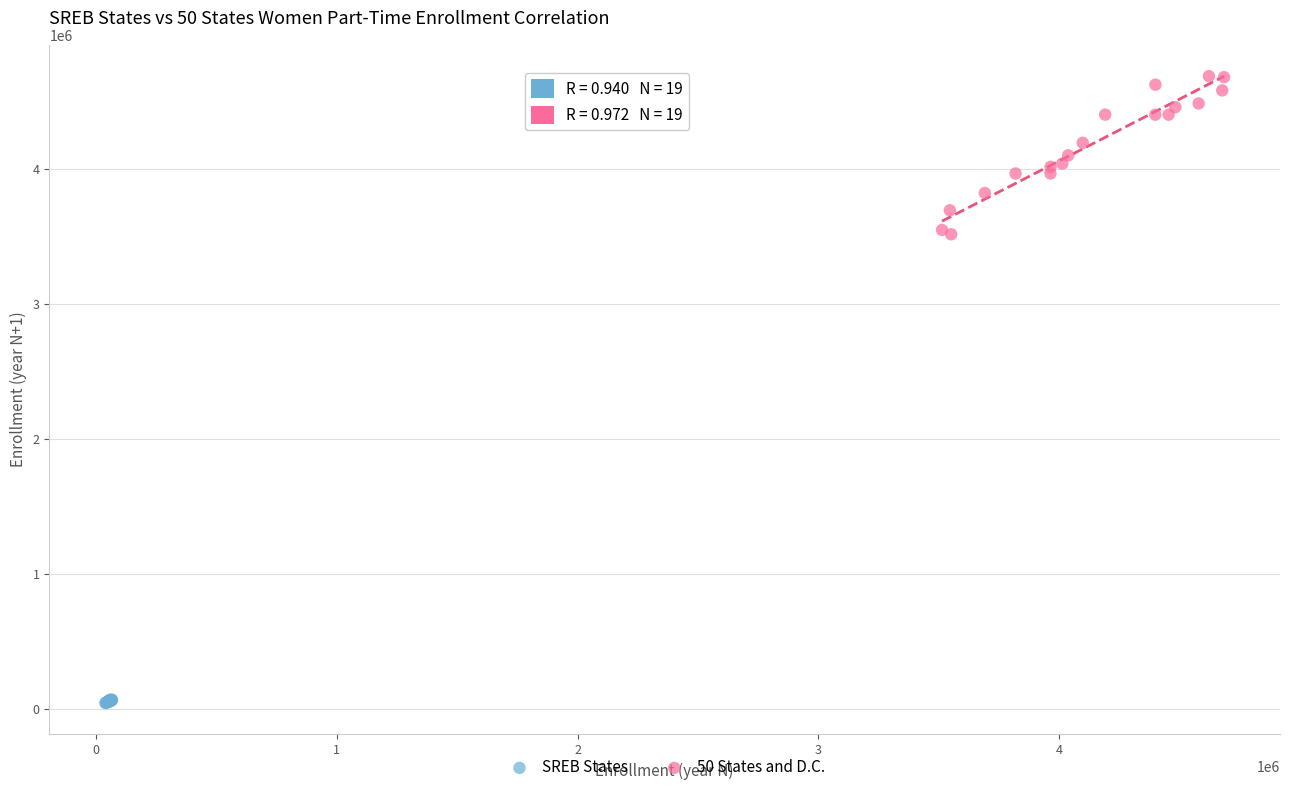

Which series contains the lowest Y value?

SREB States